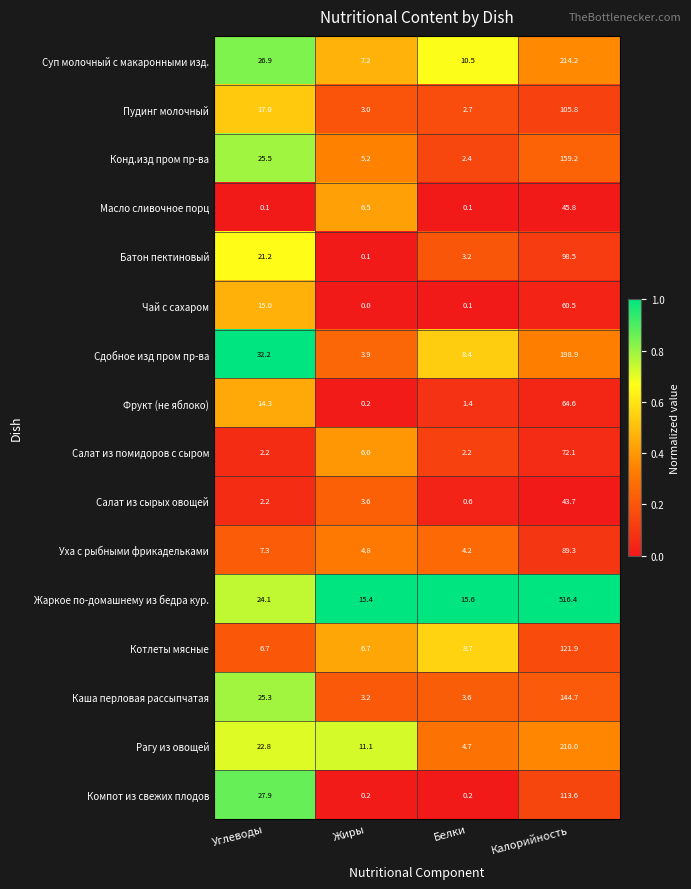

At which category is the sum across all series the highest?

Калорийность